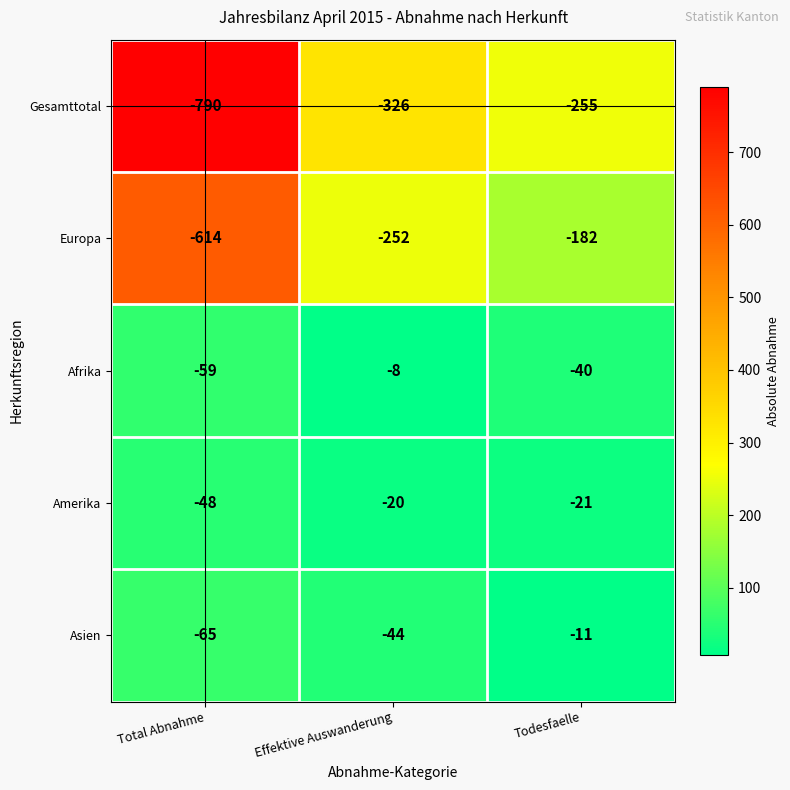

Reading left to right, what are all the values shown in this chart?

Gesamttotal: Total Abnahme=-790	Effektive Auswanderung=-326	Todesfaelle=-255
Europa: Total Abnahme=-614	Effektive Auswanderung=-252	Todesfaelle=-182
Afrika: Total Abnahme=-59	Effektive Auswanderung=-8	Todesfaelle=-40
Amerika: Total Abnahme=-48	Effektive Auswanderung=-20	Todesfaelle=-21
Asien: Total Abnahme=-65	Effektive Auswanderung=-44	Todesfaelle=-11